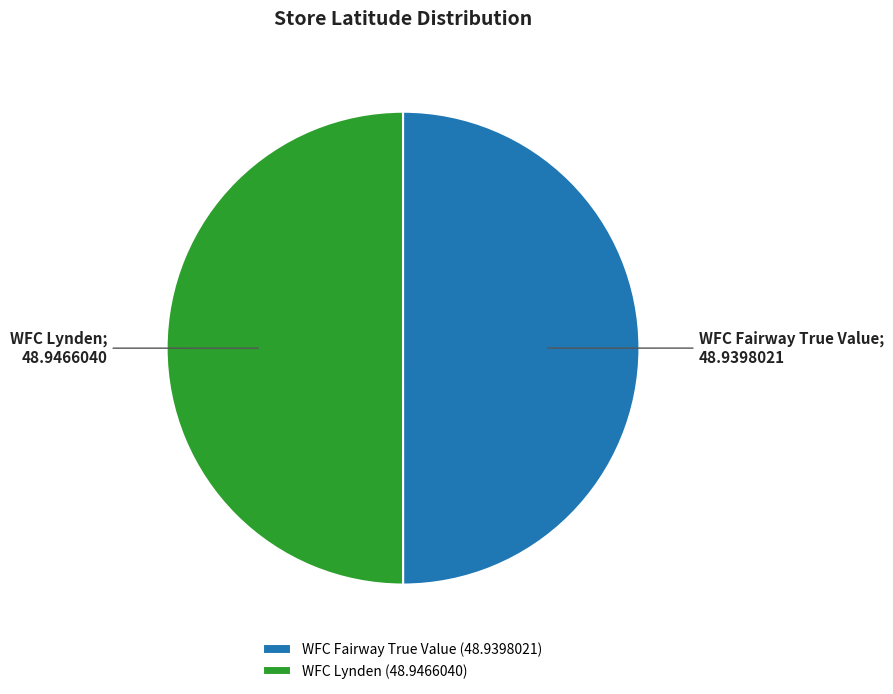

What is the ratio of the value at WFC Fairway True Value (48.9398021) to the value at WFC Lynden (48.9466040)?

1.0